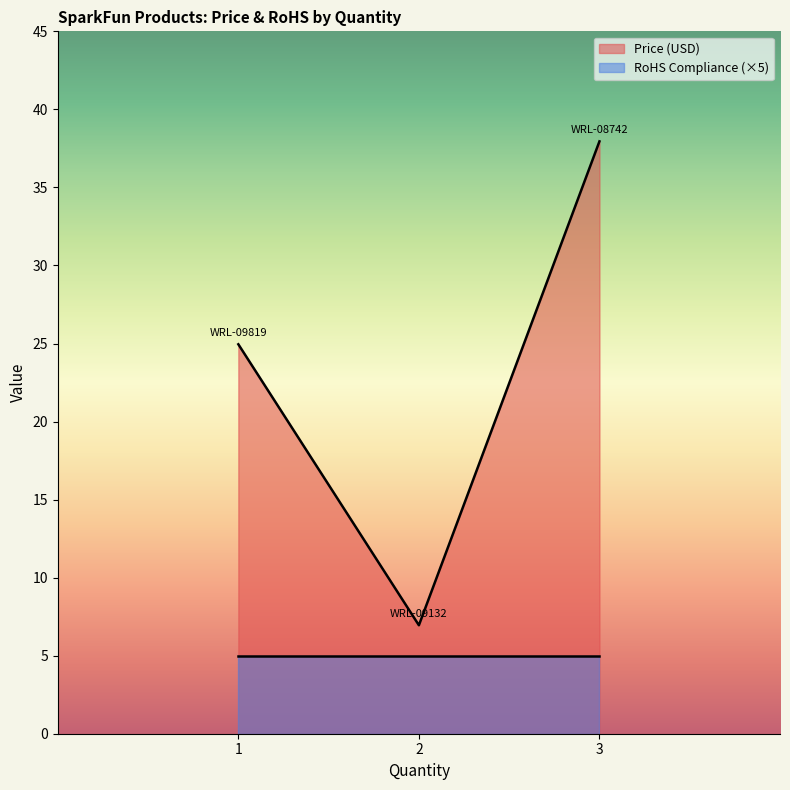

The value of Price (USD) at 3 is 38.0. True or false?

True